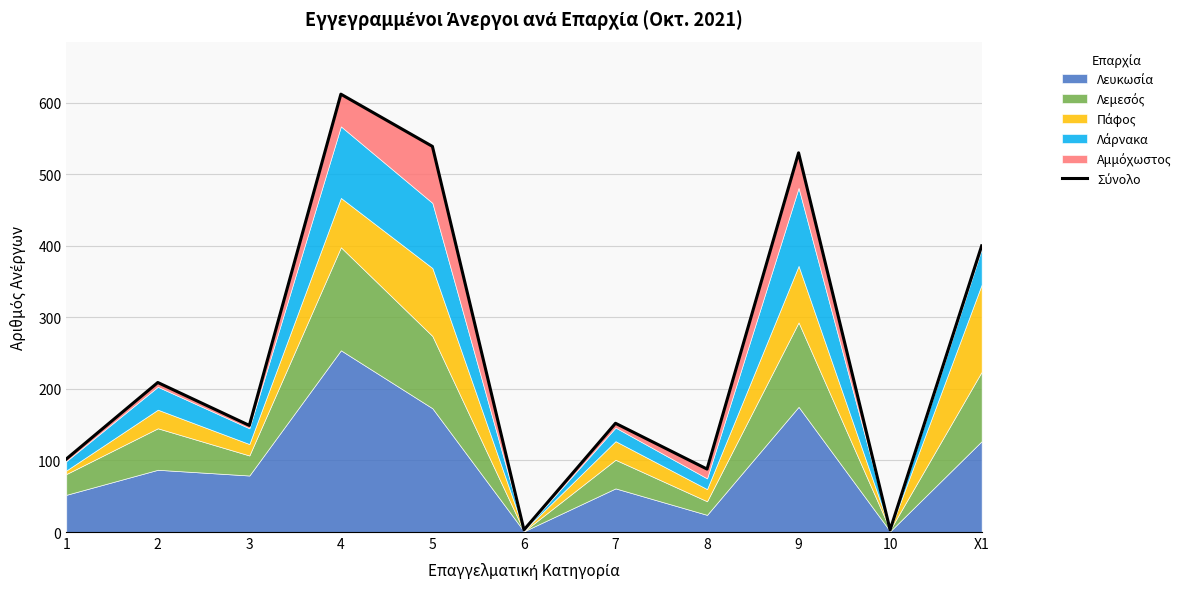

What is the minimum value shown in the chart?

3